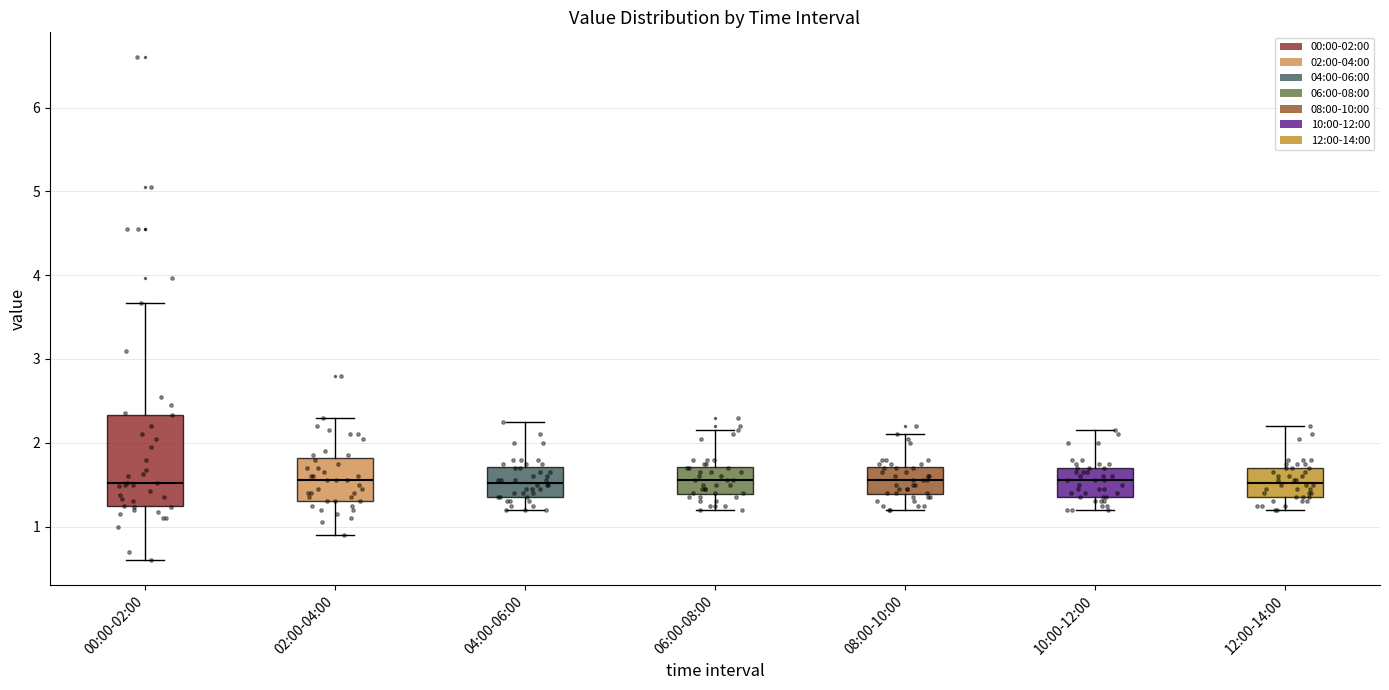

Where does the median line of the box for 04:00-06:00 sit on the y-axis? The values are not printed on the chart, so give them approximately, as read against the axis.

1.5